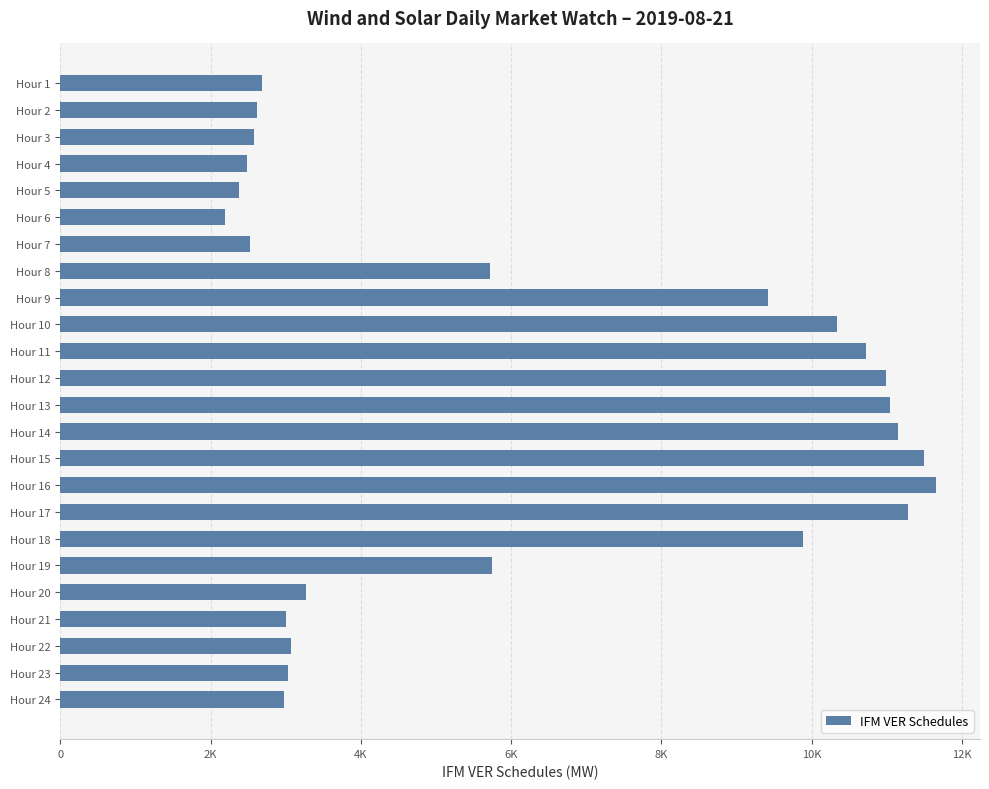

Are the bars horizontal?

Yes